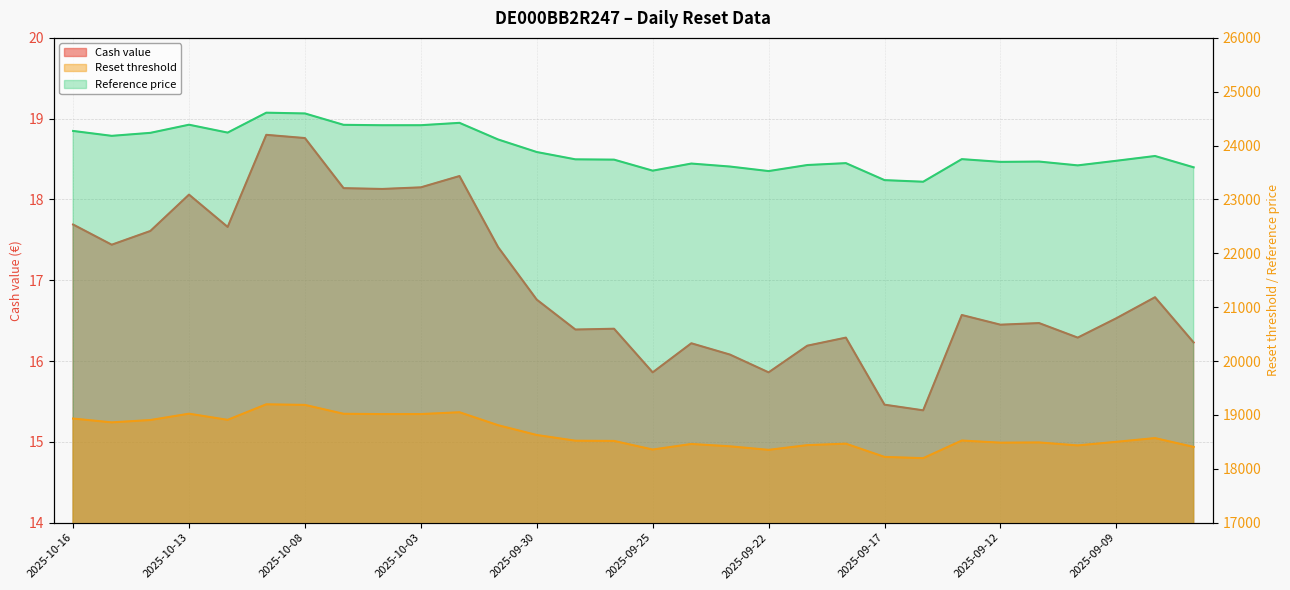

Where is the first local minimum for Cash value?

2025-10-15